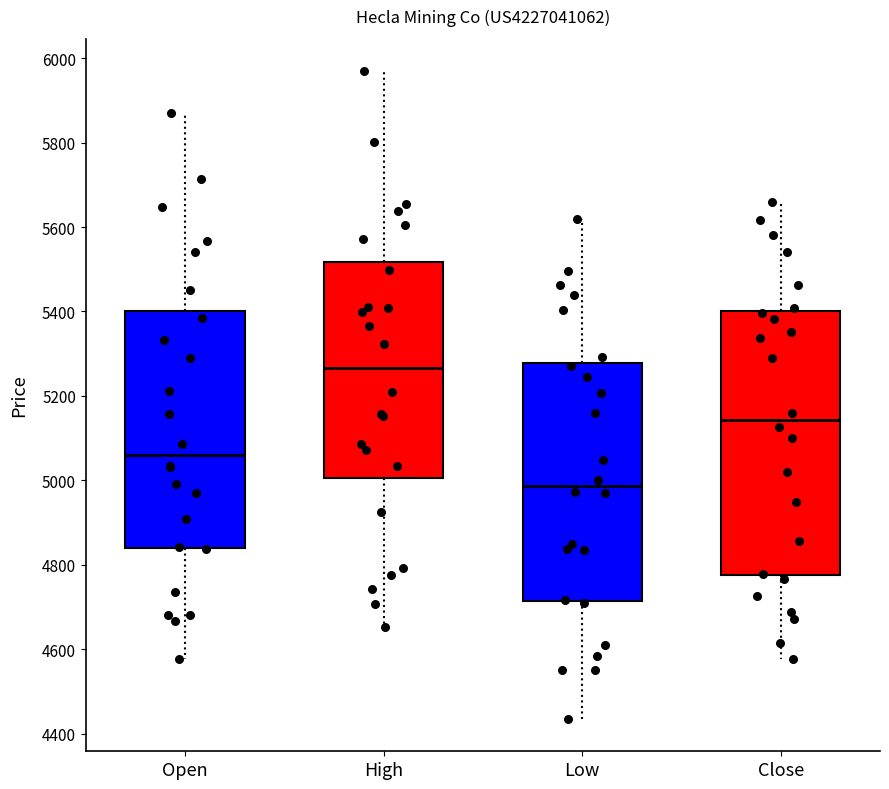

Which box is the tallest, from its lower edge to its upper edge?

Close